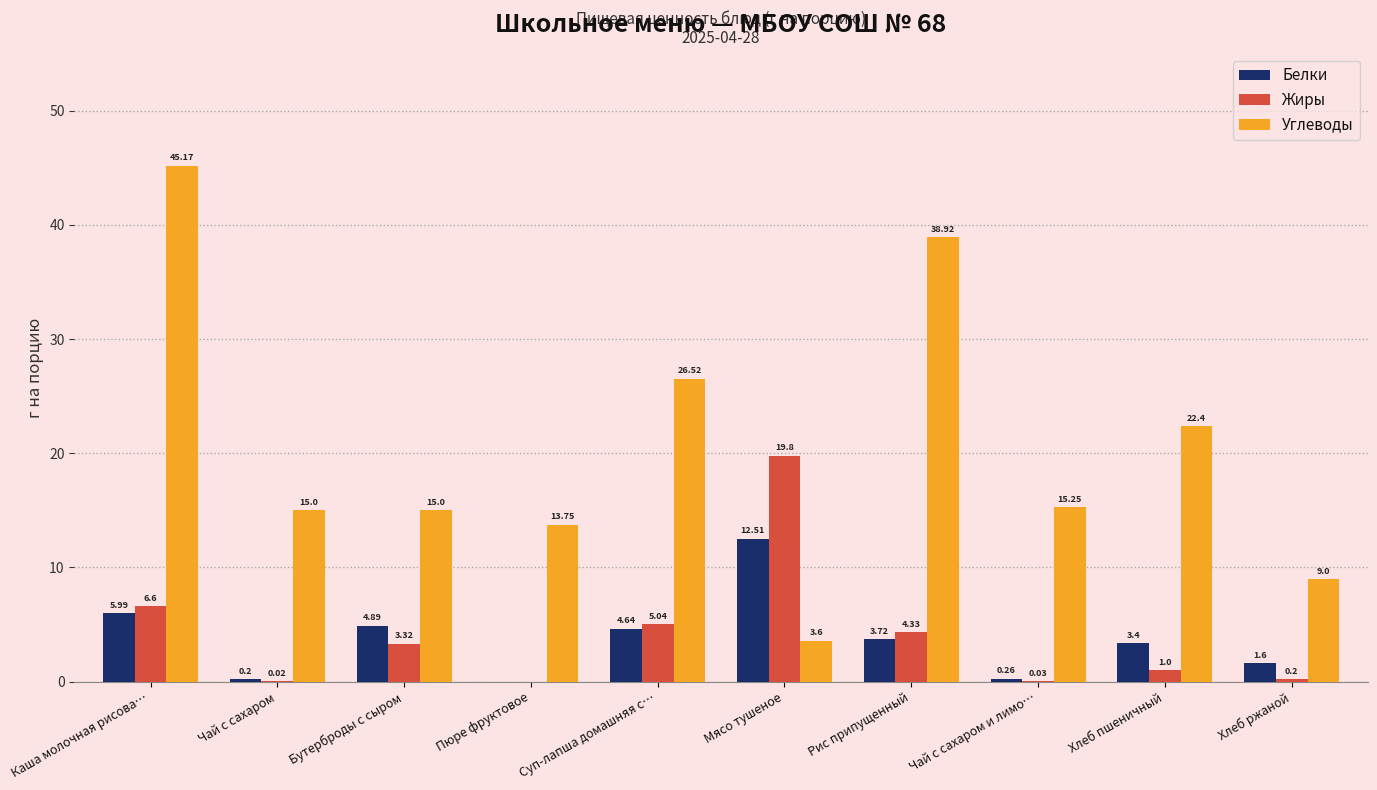

Is the value of Углеводы at Мясо тушеное greater than the value of Белки at Суп-лапша домашняя с…?

No